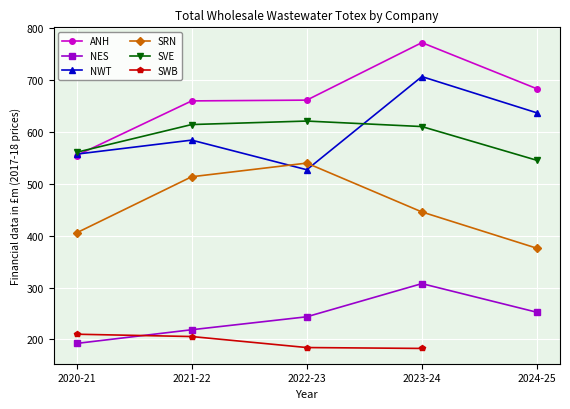

Is the value of SRN at 2023-24 greater than the value of NES at 2020-21?

Yes